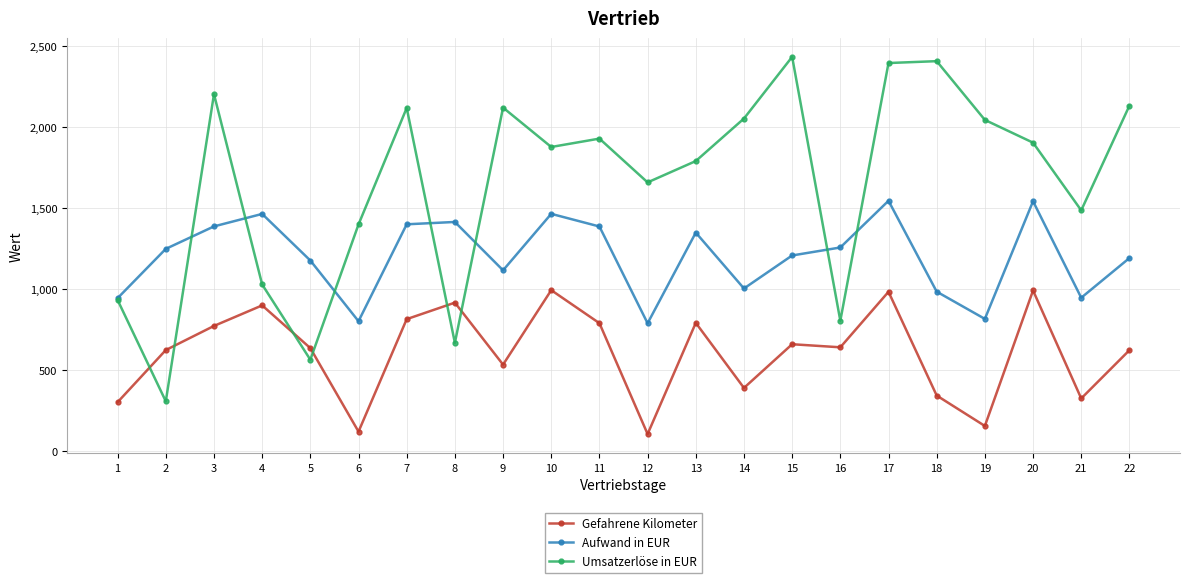

Rank the series by their maximum value, from lowest to highest.

Gefahrene Kilometer, Aufwand in EUR, Umsatzerlöse in EUR